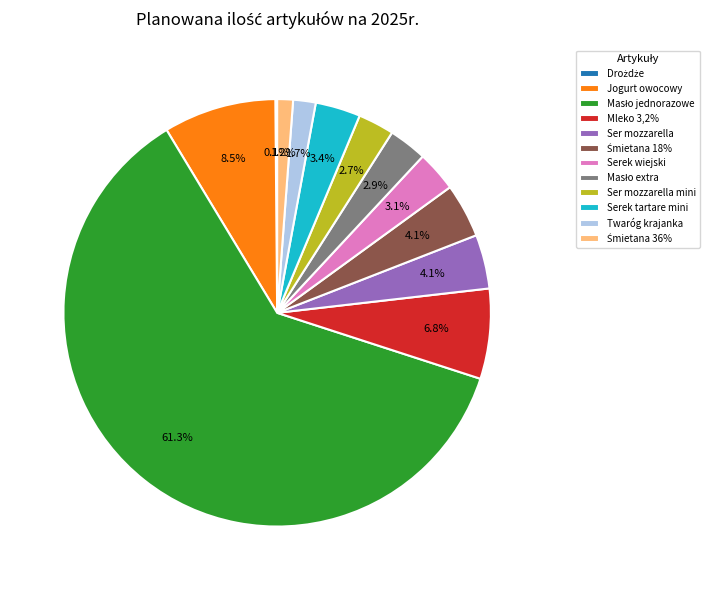

Is the sum of Ser mozzarella mini and Mleko 3,2% greater than half?

No